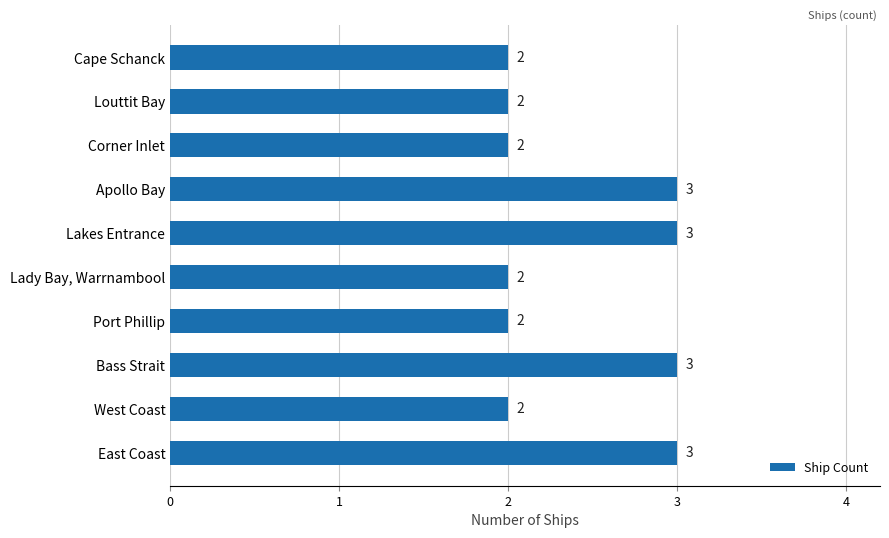

What is the sum of all values?

24